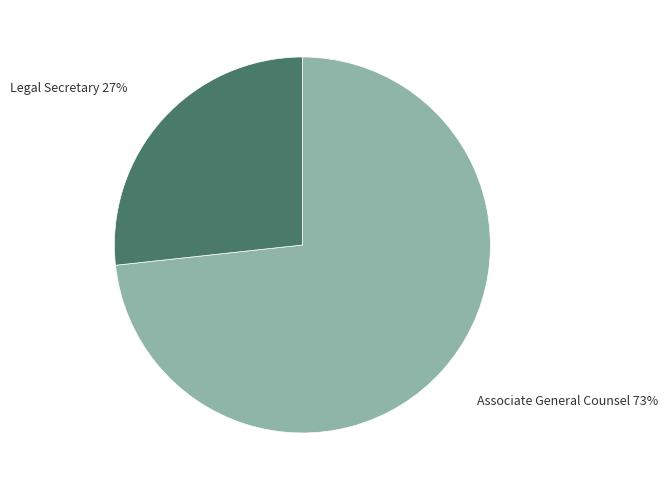

Is it true that Legal Secretary is 27% of the pie?

True